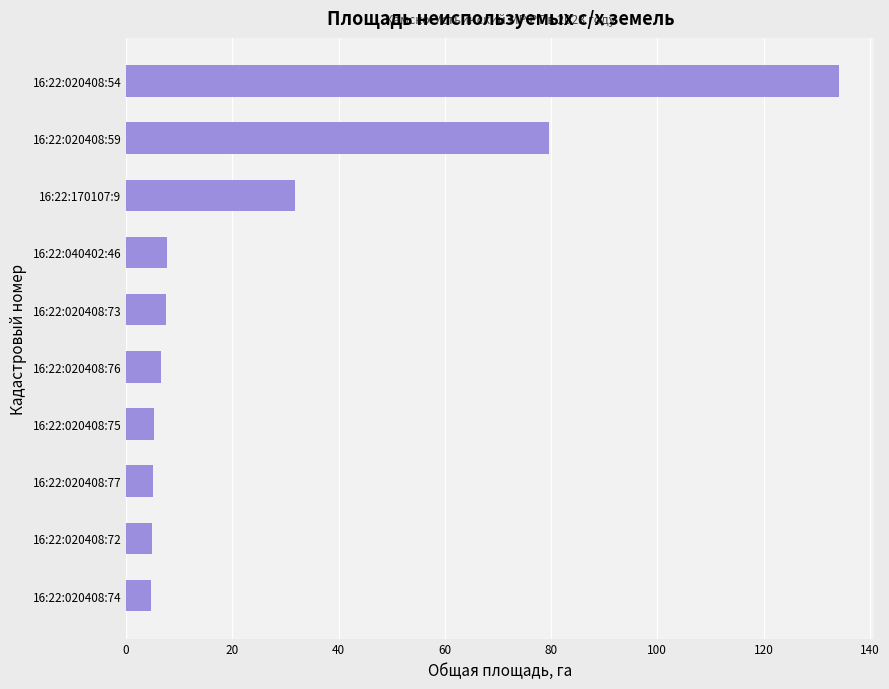

Count the number of data series in this chart.

1